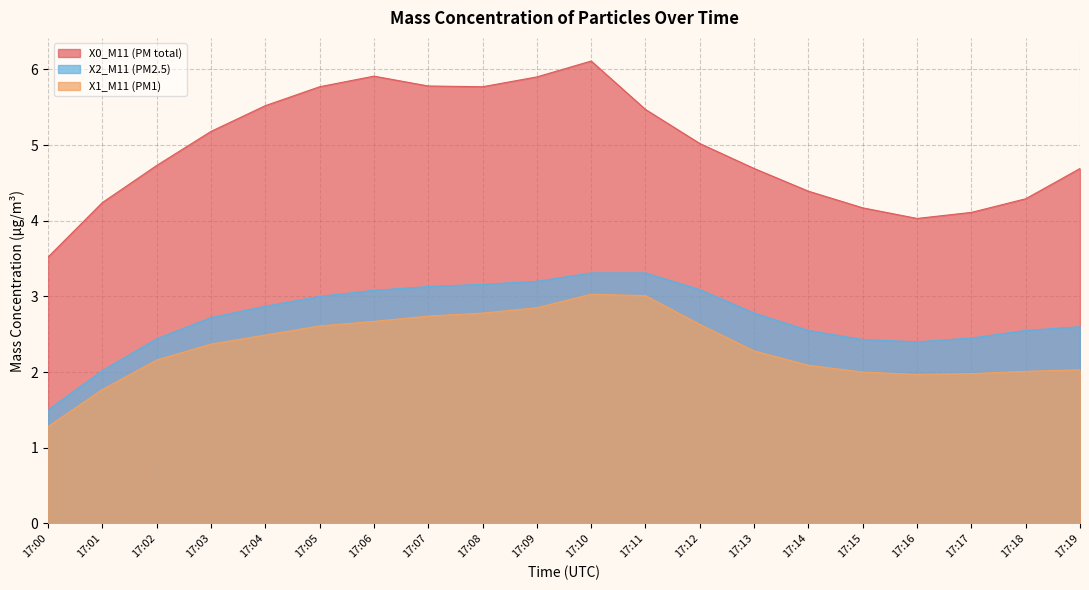

How many lines are shown in the chart?

3